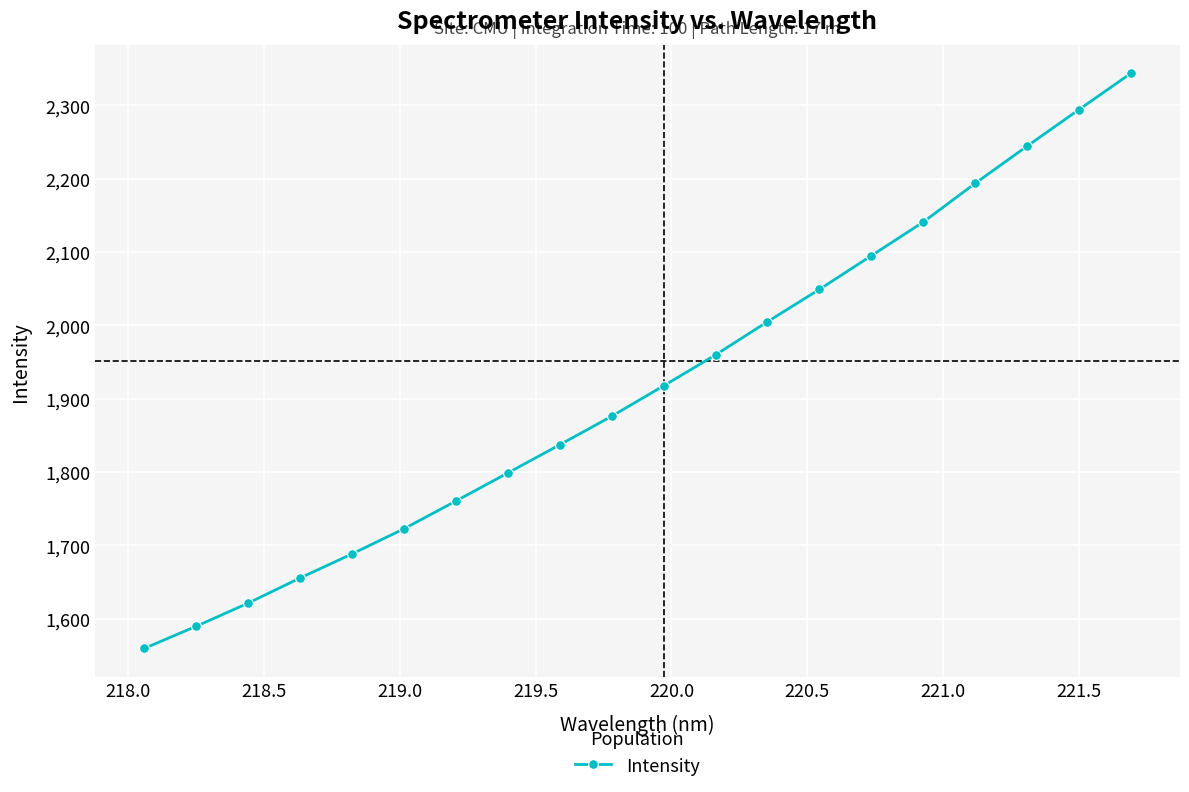

Reading left to right, extract all data points from this chart.

1559.3	1589.5	1621.0	1655.3	1688.1	1722.4	1760.3	1798.6	1837.0	1875.9	1917.4	1959.6	2004.8	2048.9	2094.8	2140.7	2193.4	2244.1	2294.0	2343.4